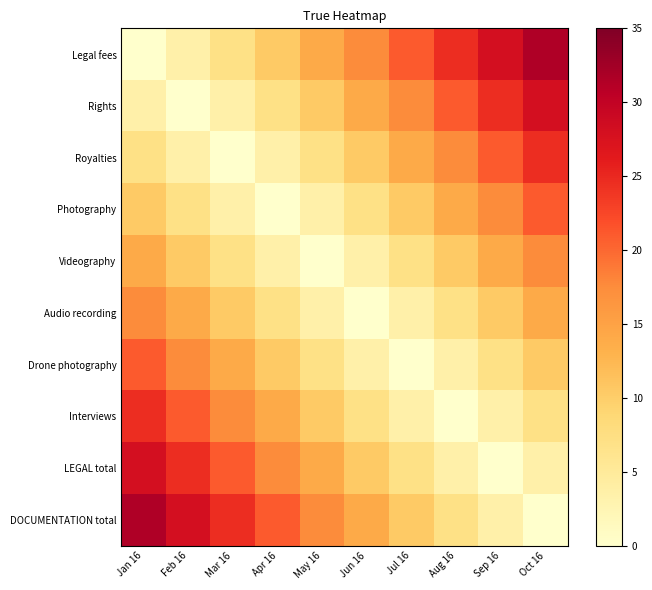

Between Sep 16 and Jan 16, which is larger?

Sep 16